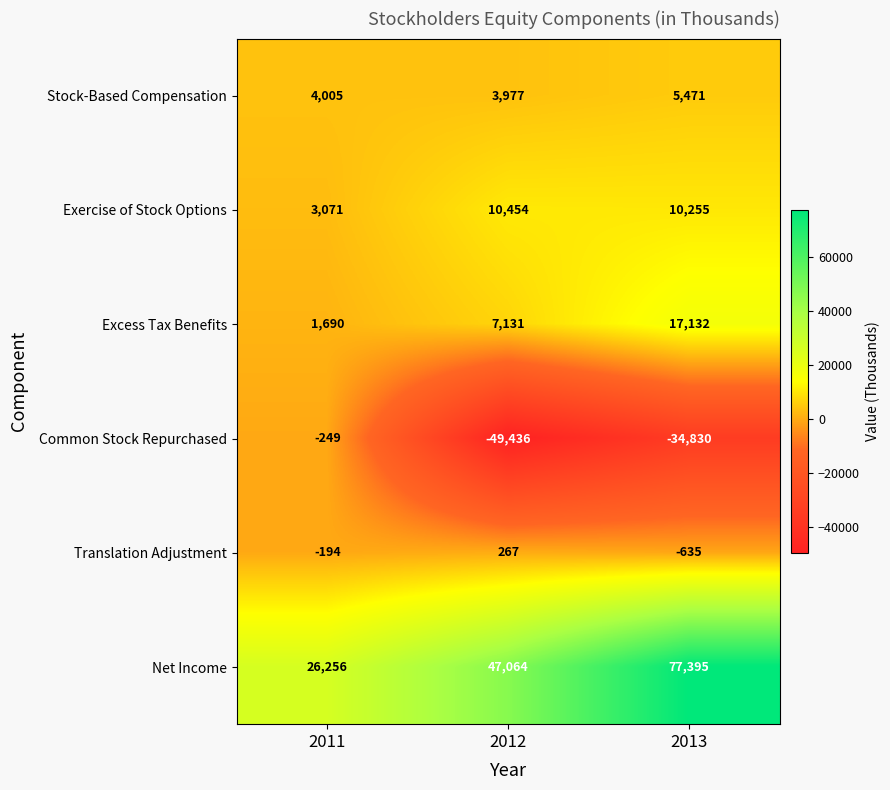

True or false: Excess Tax Benefits has a value of 17132 at 2013.

True